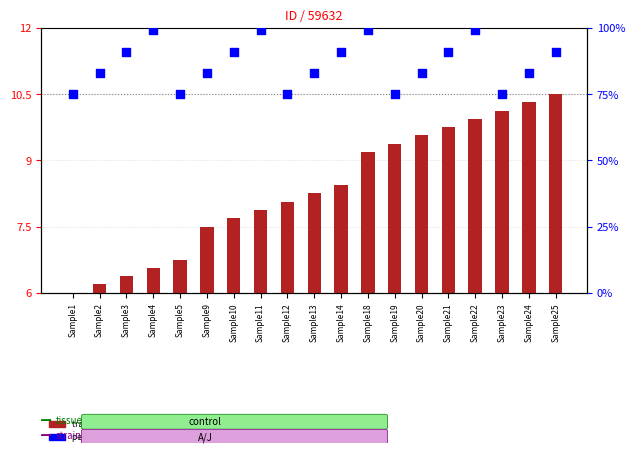

Which series has the largest Y range (max minus min)?

percentile rank within the sample